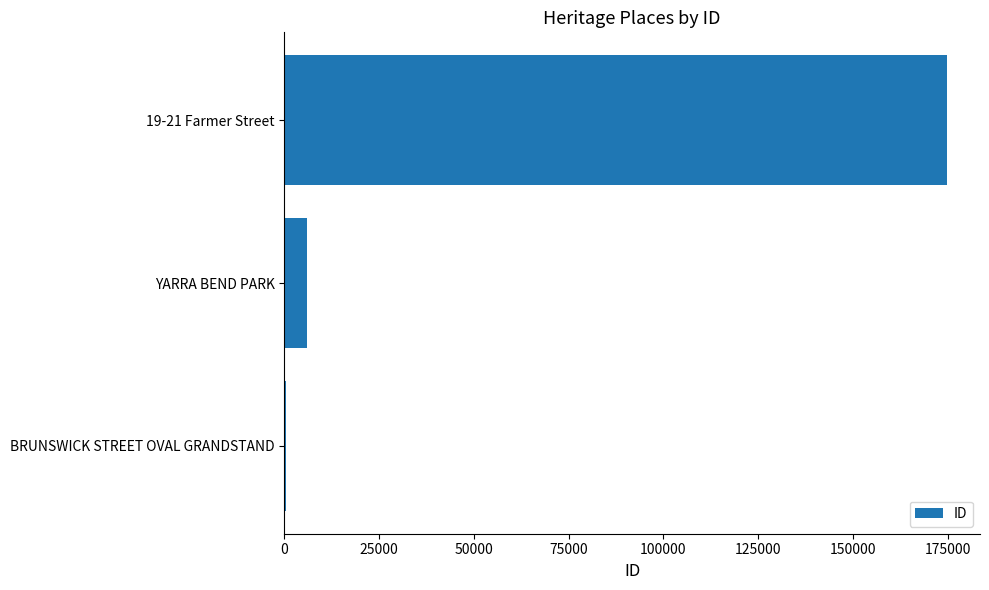

At which label is the value closest to 87640?

YARRA BEND PARK